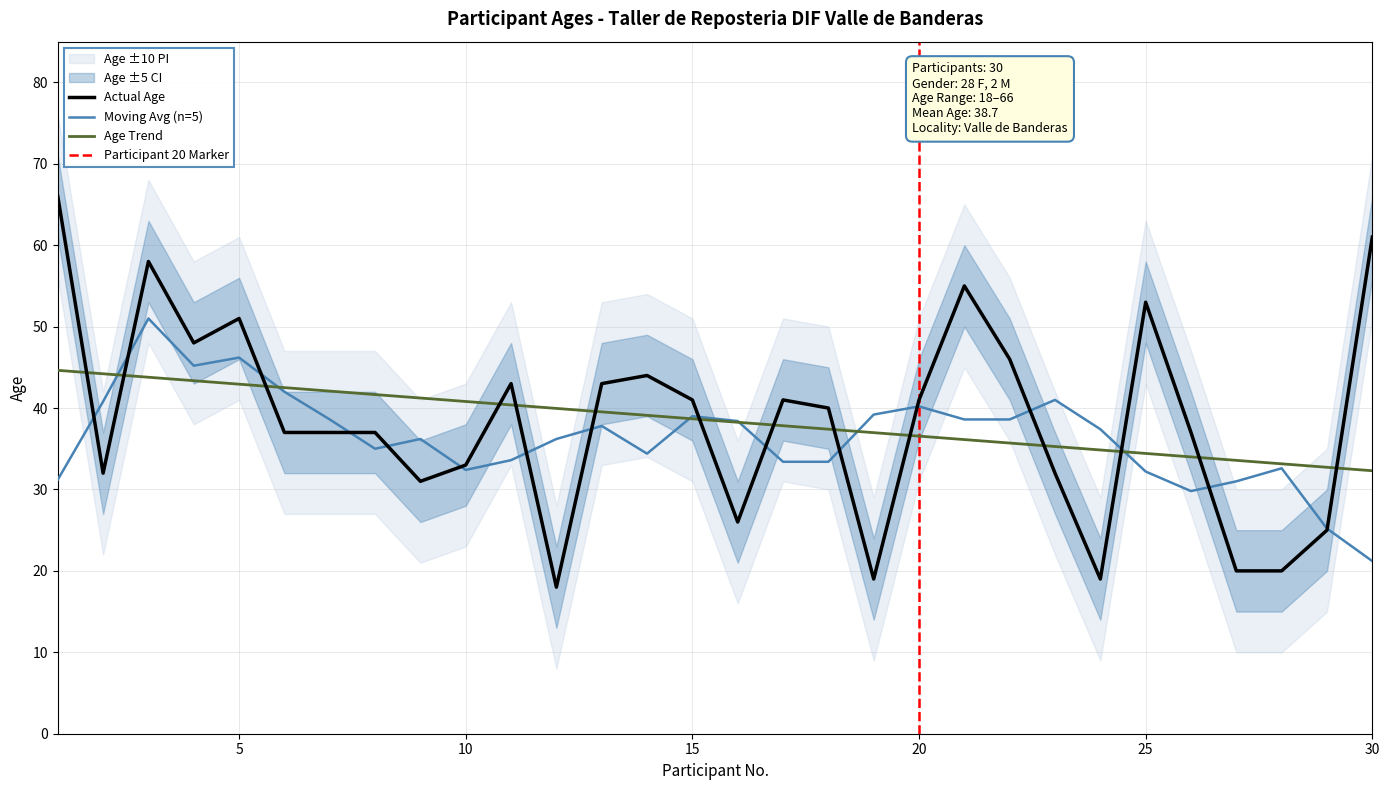

How many lines are shown in the chart?

3